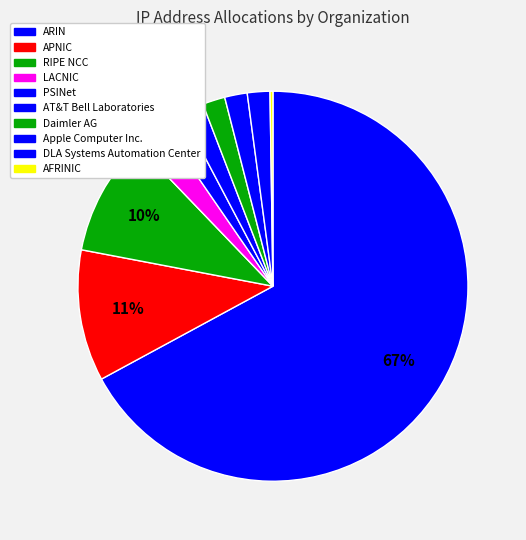

True or false: DLA Systems Automation Center accounts for 2% of the total.

True